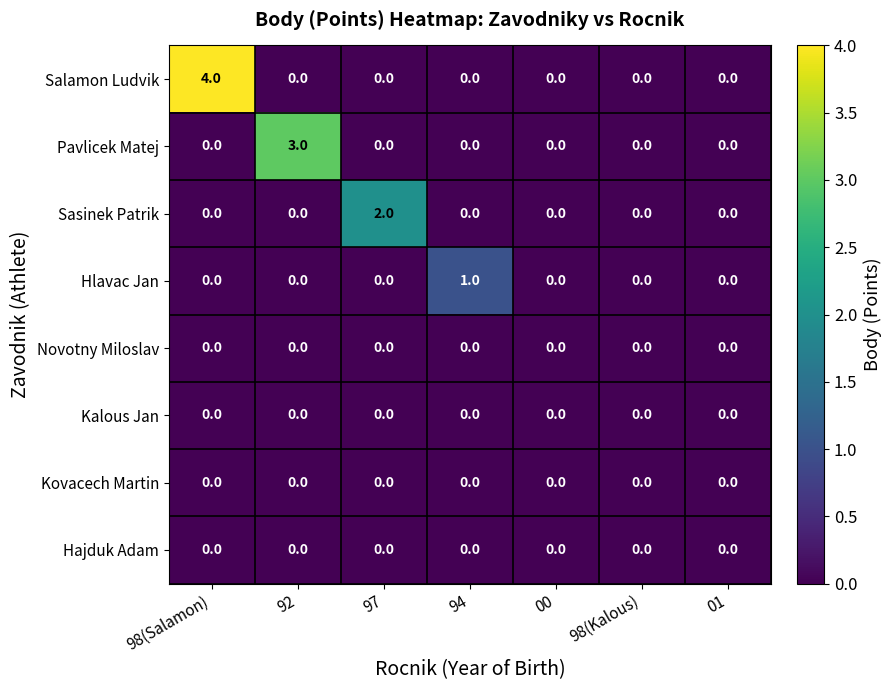

What is the sum of all Pavlicek Matej values?

3